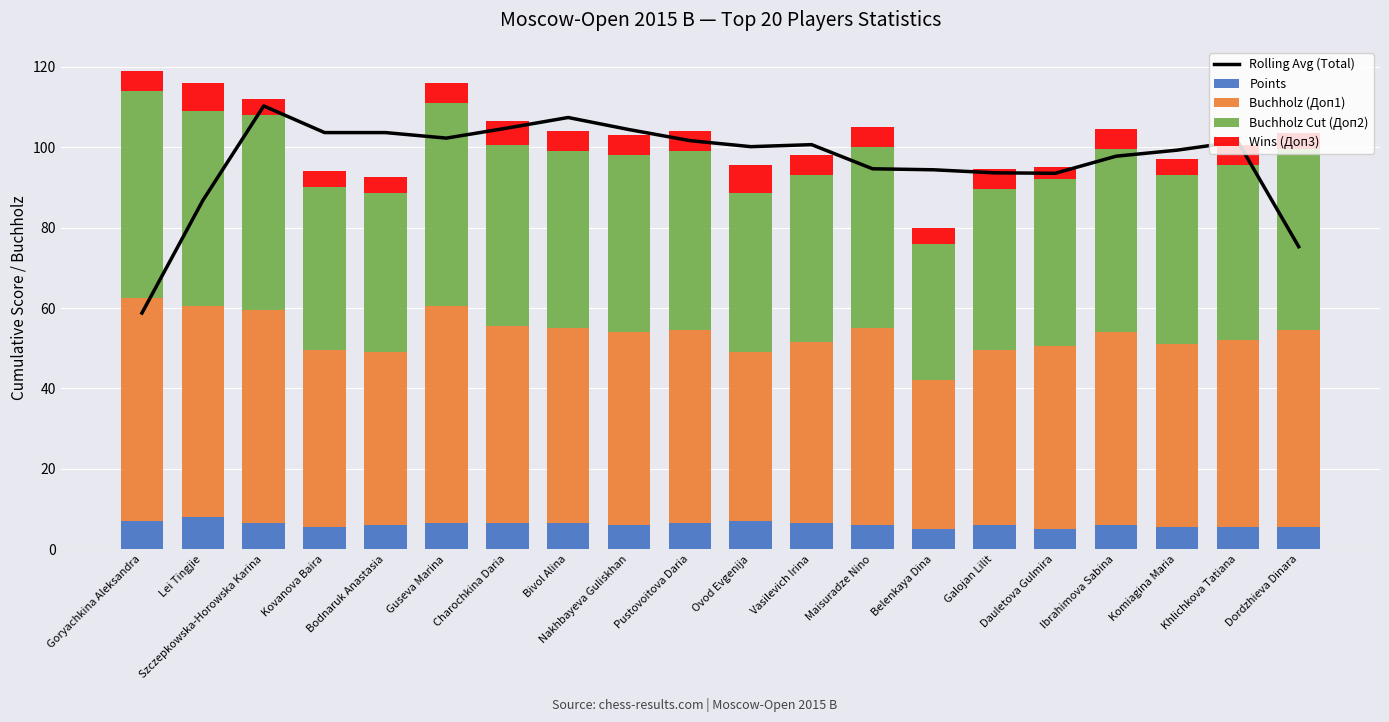

List the series in order of their peak value, highest first.

Rolling Avg (Total), Buchholz (Доп1), Buchholz Cut (Доп2), Points, Wins (Доп3)